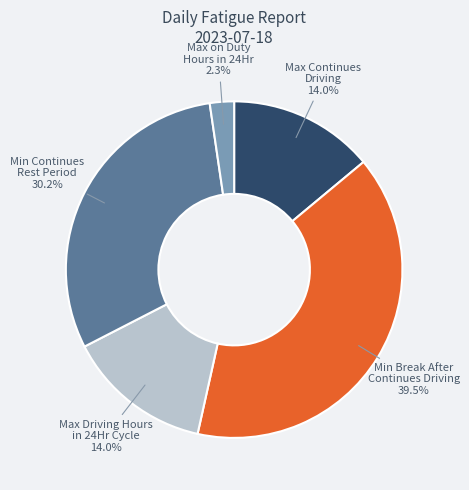

How many segments does this pie chart have?

5